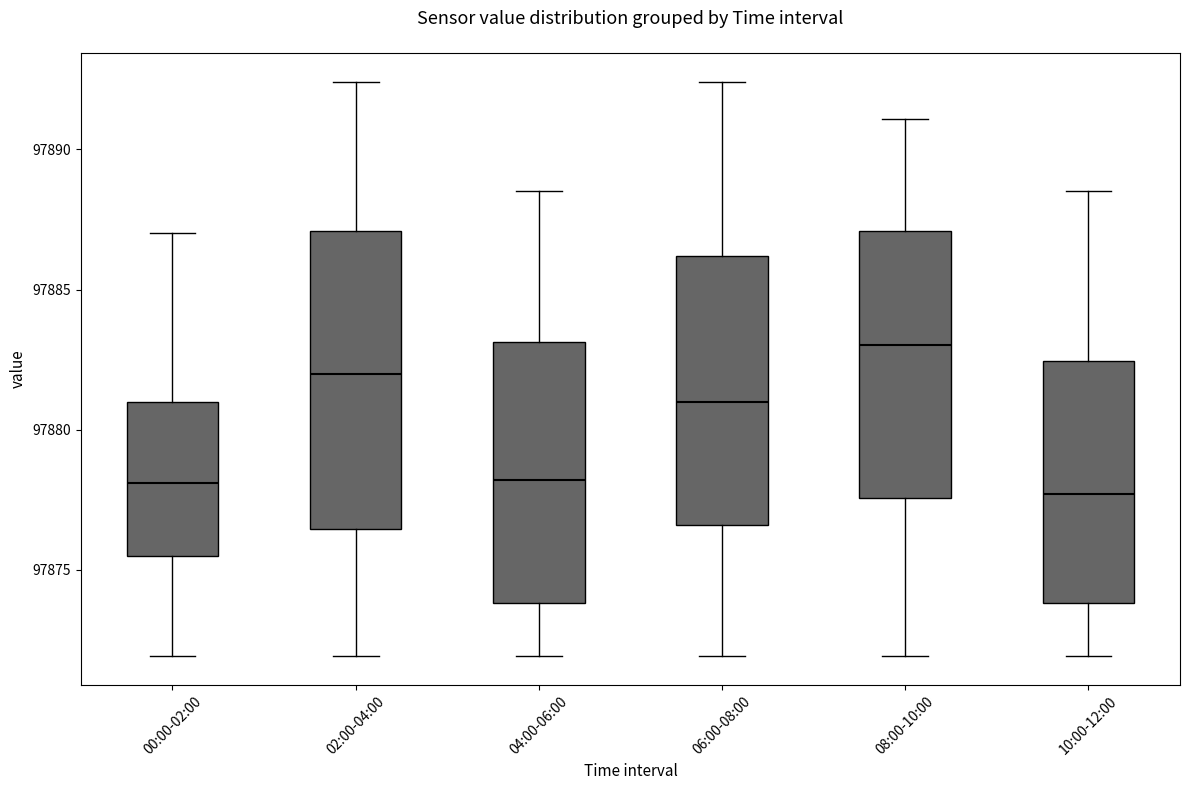

Where is the upper edge of the box for 08:00-10:00 on the y-axis? The values are not printed on the chart, so give them approximately, as read against the axis.

97887.0